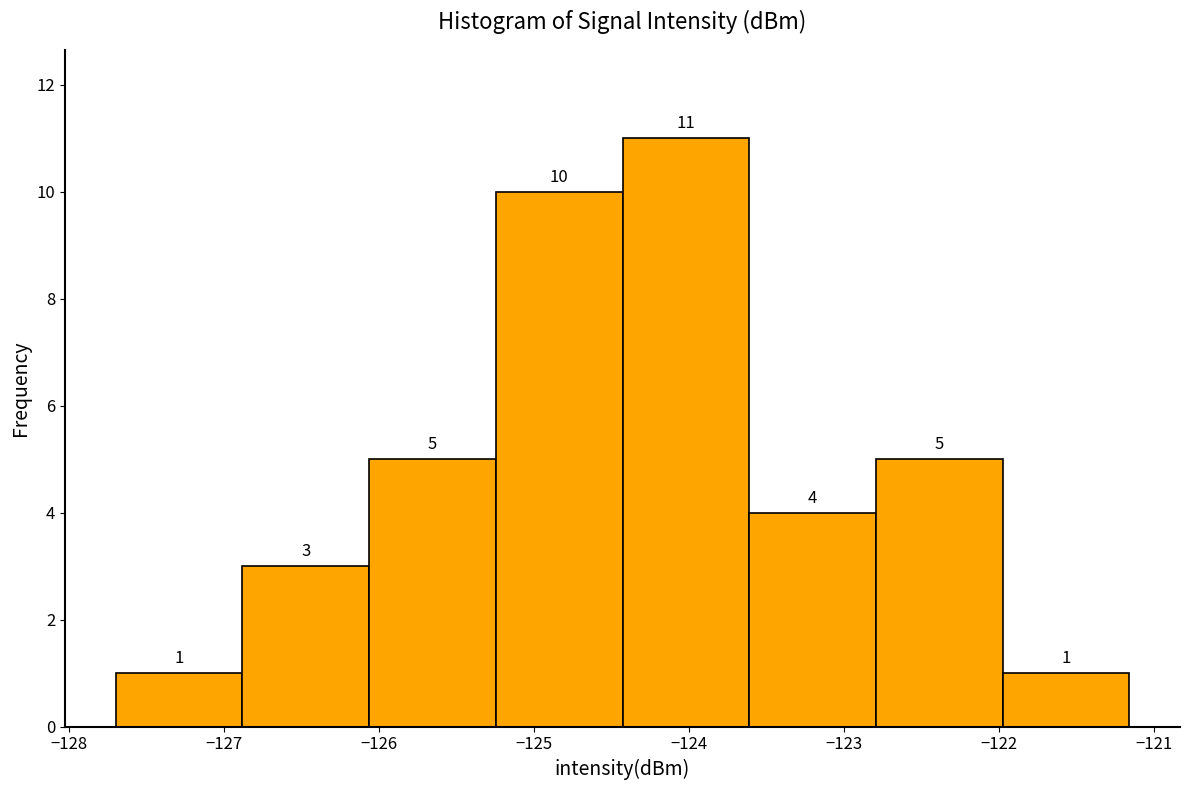

Reading left to right, list every bar in this chart as the range it spans on the x-axis followed by its height. The bar edges are not printed on the chart, so give them approximately, as read against the axis.

-127.7 to -126.9: 1
-126.9 to -126.1: 3
-126.1 to -125.2: 5
-125.2 to -124.4: 10
-124.4 to -123.6: 11
-123.6 to -122.8: 4
-122.8 to -122.0: 5
-122.0 to -121.2: 1